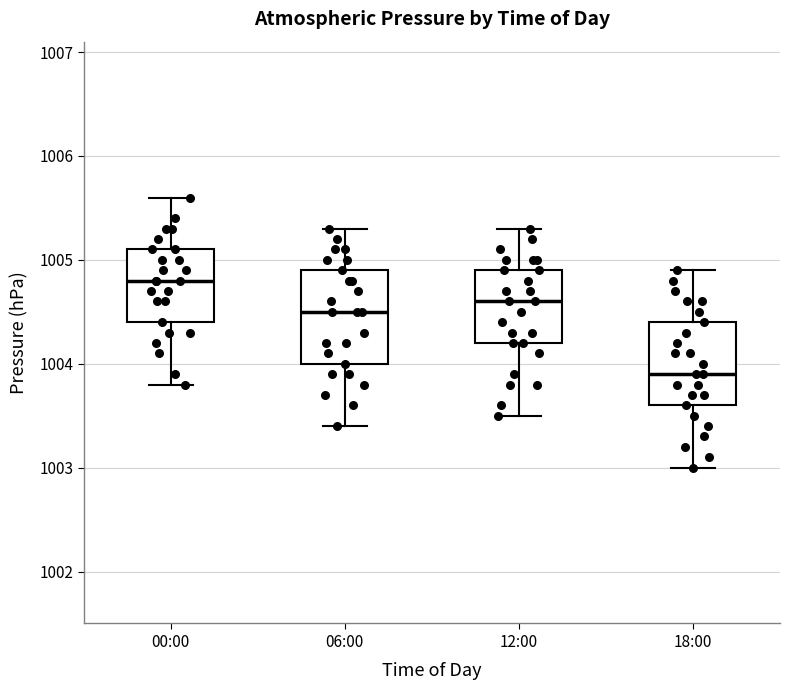

Comparing the boxes themselves (not the whiskers), which one is the tallest?

06:00